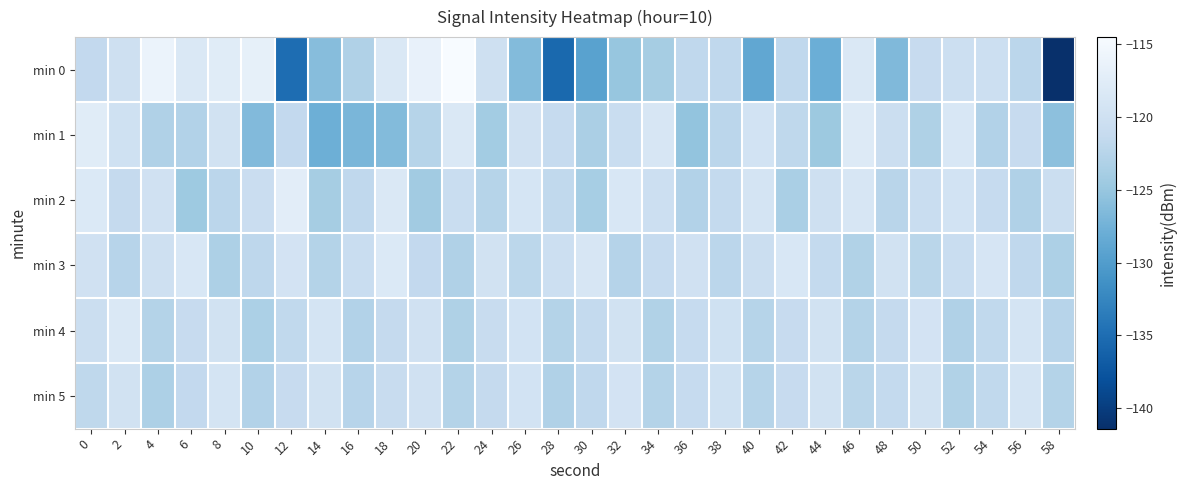

Reading left to right, list all the values displayed in this chart.

min 0: 0=-121.5	2=-120.1	4=-116.1	6=-118.5	8=-117.7	10=-116.7	12=-135.0	14=-126.1	16=-123.0	18=-118.5	20=-116.5	22=-114.5	24=-120.1	26=-126.3	28=-135.5	30=-129.4	32=-125.0	34=-123.9	36=-121.7	38=-121.7	40=-128.7	42=-121.7	44=-127.9	46=-118.3	48=-126.5	50=-121.1	52=-120.4	54=-120.3	56=-122.1	58=-141.4
min 1: 0=-117.6	2=-119.9	4=-123.0	6=-122.8	8=-119.6	10=-126.4	12=-121.5	14=-127.8	16=-127.0	18=-126.3	20=-122.5	22=-118.3	24=-124.1	26=-119.8	28=-121.2	30=-123.5	32=-120.7	34=-118.9	36=-125.3	38=-122.1	40=-119.5	42=-121.8	44=-124.6	46=-117.9	48=-120.4	50=-123.2	52=-118.6	54=-122.9	56=-121.1	58=-125.7
min 2: 0=-118.2	2=-121.3	4=-119.8	6=-124.5	8=-122.1	10=-120.6	12=-117.3	14=-123.9	16=-121.7	18=-118.4	20=-124.2	22=-120.8	24=-122.5	26=-119.1	28=-121.6	30=-123.8	32=-118.7	34=-120.3	36=-122.9	38=-121.4	40=-119.2	42=-123.6	44=-120.1	46=-118.8	48=-122.3	50=-120.7	52=-119.5	54=-121.2	56=-123.1	58=-120.5
min 3: 0=-119.8	2=-122.4	4=-120.1	6=-118.6	8=-123.3	10=-121.9	12=-119.4	14=-122.7	16=-120.8	18=-118.2	20=-121.5	22=-123.1	24=-119.7	26=-122.0	28=-120.3	30=-118.9	32=-122.6	34=-121.2	36=-119.8	38=-122.1	40=-120.5	42=-118.7	44=-121.4	46=-123.0	48=-119.6	50=-122.2	52=-120.8	54=-119.0	56=-121.7	58=-123.3
min 4: 0=-120.5	2=-118.3	4=-122.8	6=-121.1	8=-119.7	10=-123.4	12=-121.6	14=-119.2	16=-122.9	18=-121.3	20=-119.8	22=-123.2	24=-121.0	26=-119.5	28=-122.7	30=-121.4	32=-119.6	34=-123.0	36=-121.2	38=-119.9	40=-122.5	42=-121.1	44=-119.7	46=-122.8	48=-121.3	50=-119.4	52=-123.1	54=-121.6	56=-119.2	58=-122.4
min 5: 0=-121.8	2=-119.6	4=-123.3	6=-121.5	8=-119.3	10=-122.9	12=-121.1	14=-119.7	16=-122.4	18=-121.0	20=-119.8	22=-122.7	24=-121.3	26=-119.5	28=-123.1	30=-121.7	32=-119.4	34=-122.8	36=-121.2	38=-119.9	40=-122.5	42=-121.1	44=-119.7	46=-122.2	48=-121.4	50=-119.6	52=-123.0	54=-121.6	56=-119.3	58=-122.7